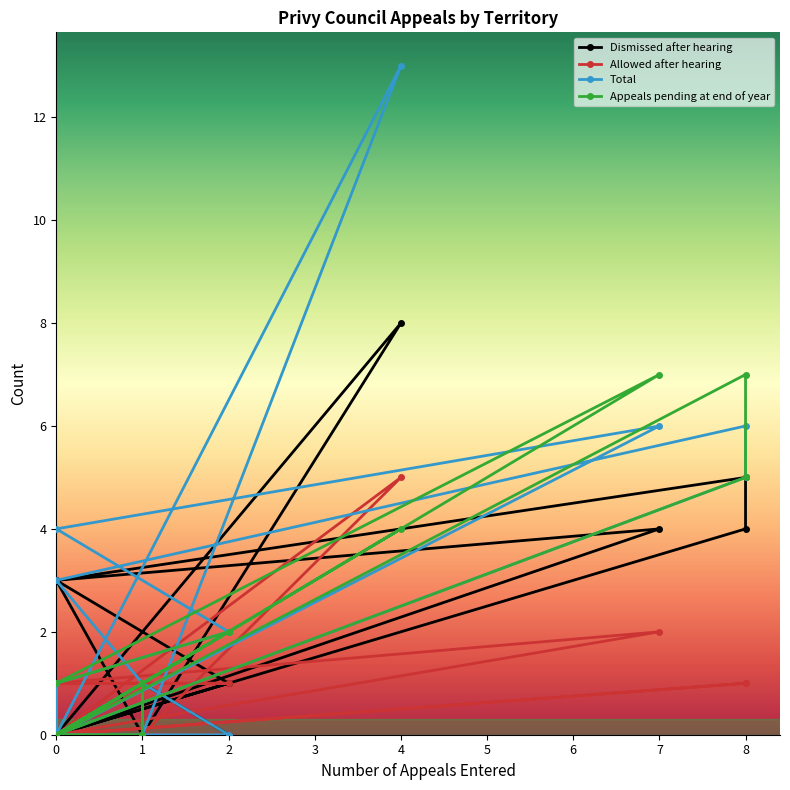

Rank the series by their maximum value, from highest to lowest.

Total, Dismissed after hearing, Appeals pending at end of year, Allowed after hearing